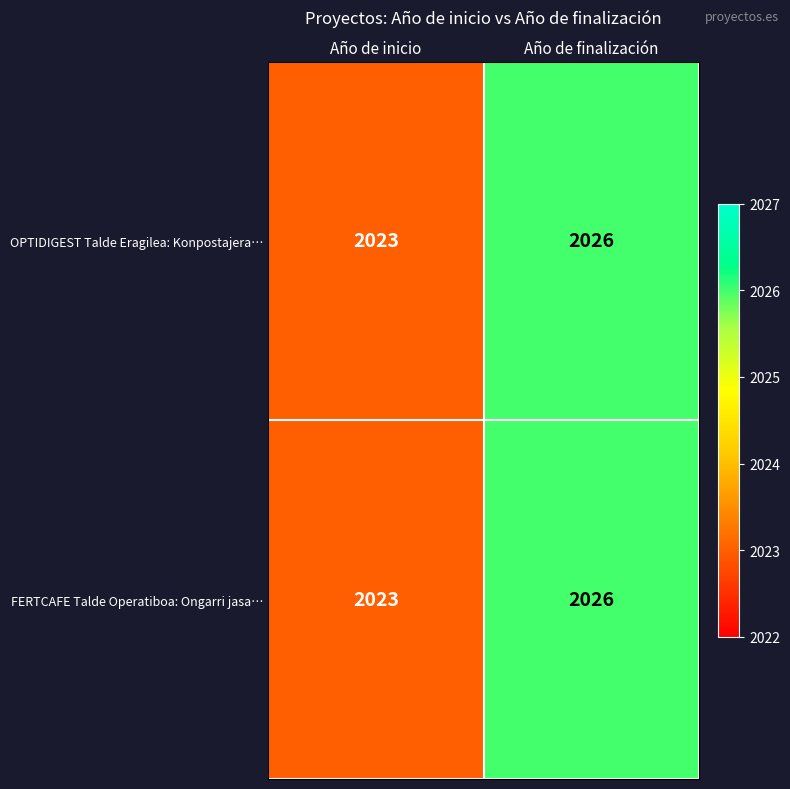

At which label does FERTCAFE Talde Operatiboa: Ongarri jasa… reach its minimum?

Año de inicio